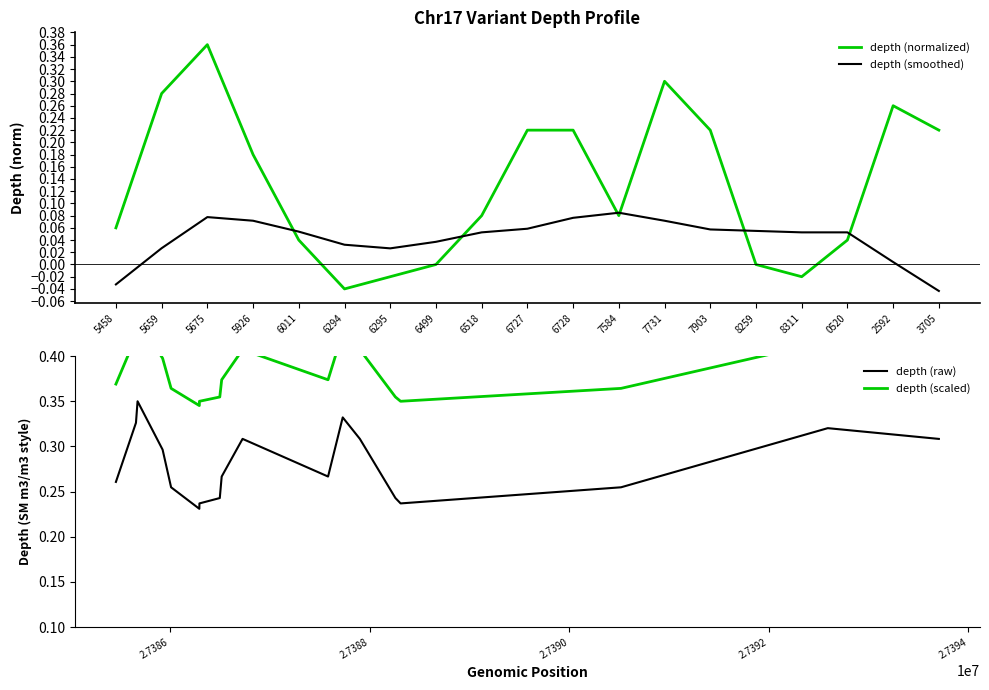

What is the label of the 4th point from the right?

8311